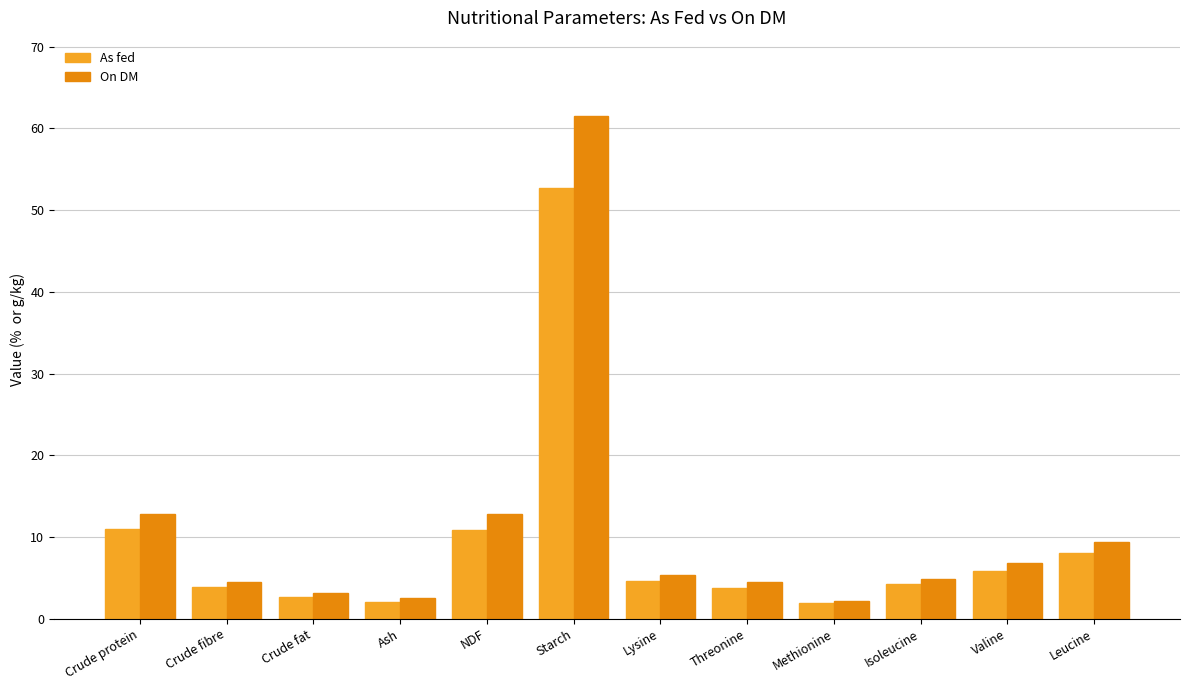

Which series has the largest total across all categories?

On DM